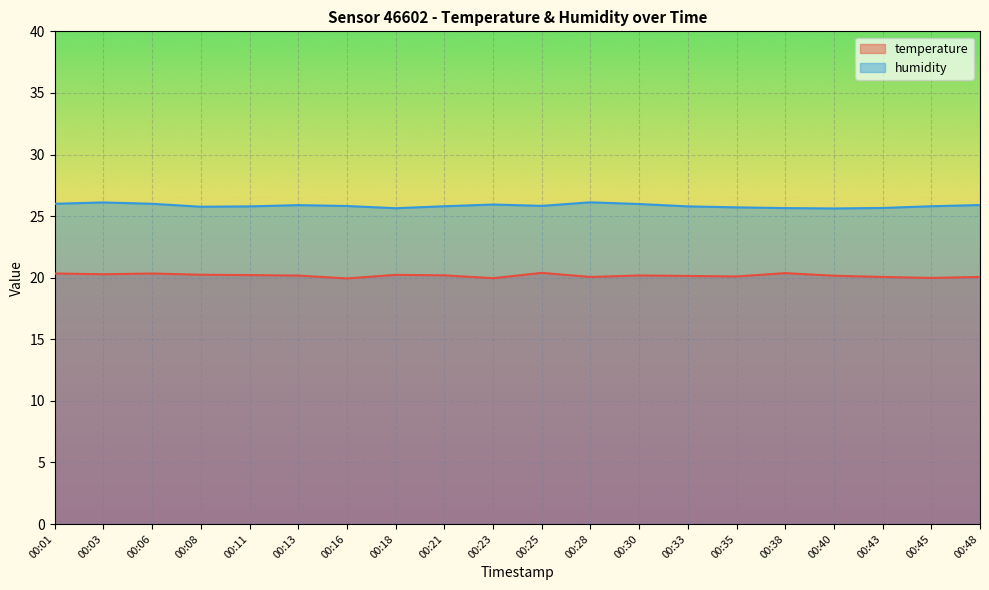

True or false: humidity has a value of 26.0 at 00:30.

True